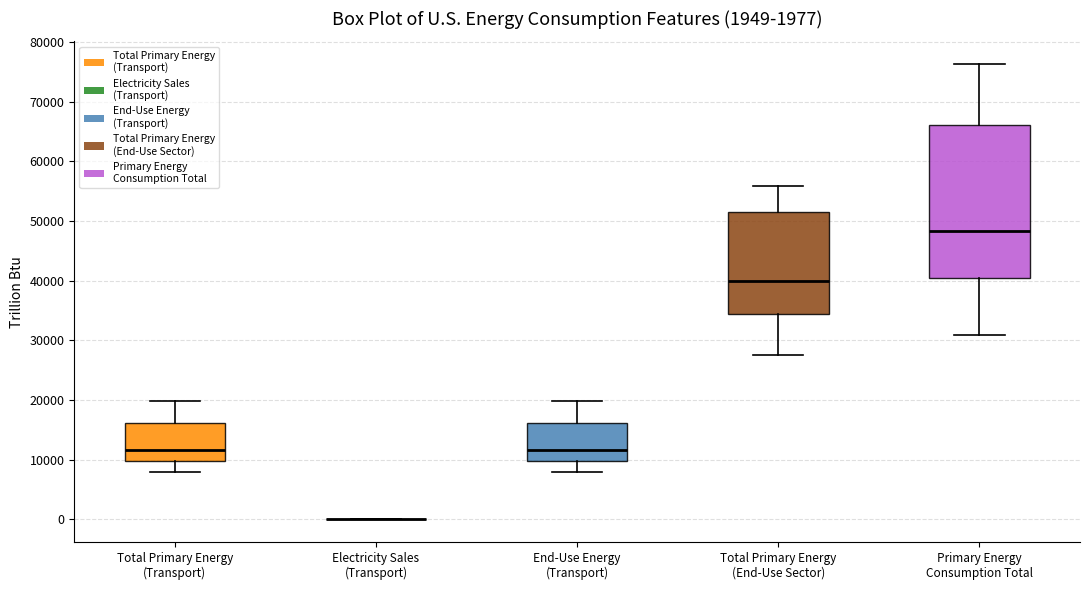

Which box is the tallest, from its lower edge to its upper edge?

Primary Energy Consumption Total